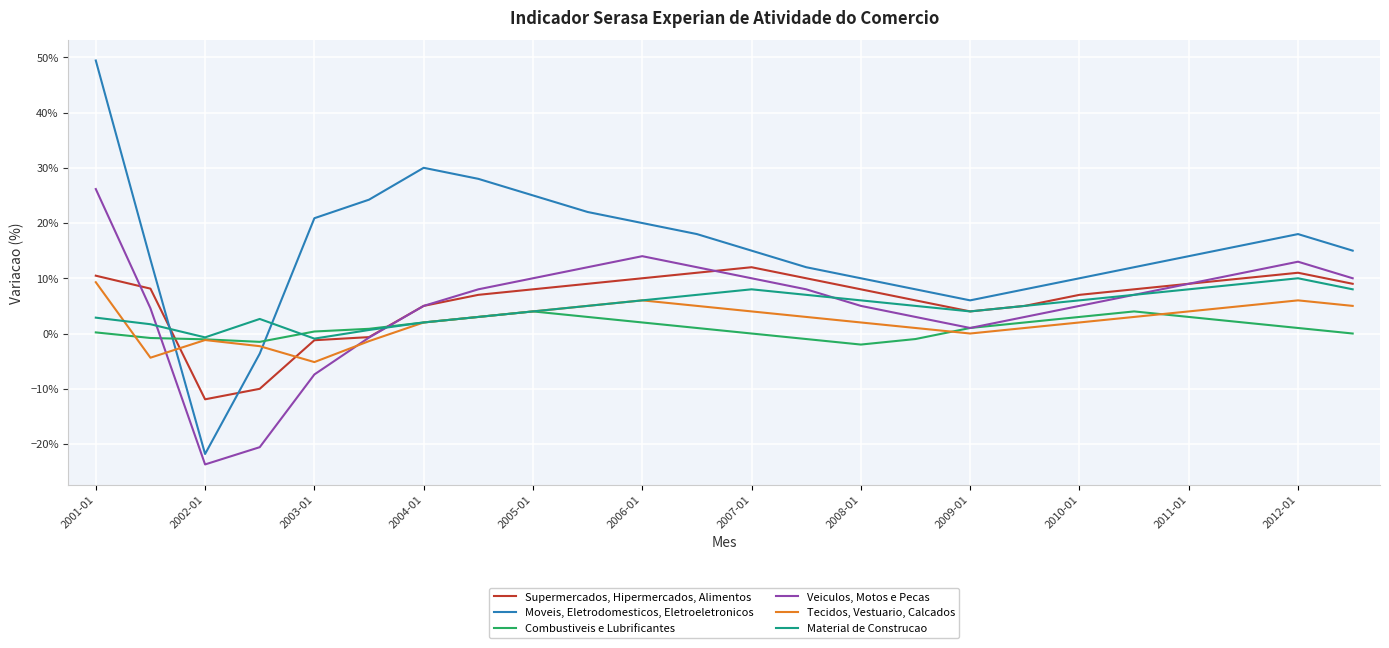

What are all the series names shown in the legend?

Supermercados, Hipermercados, Alimentos, Moveis, Eletrodomesticos, Eletroeletronicos, Combustiveis e Lubrificantes, Veiculos, Motos e Pecas, Tecidos, Vestuario, Calcados, Material de Construcao